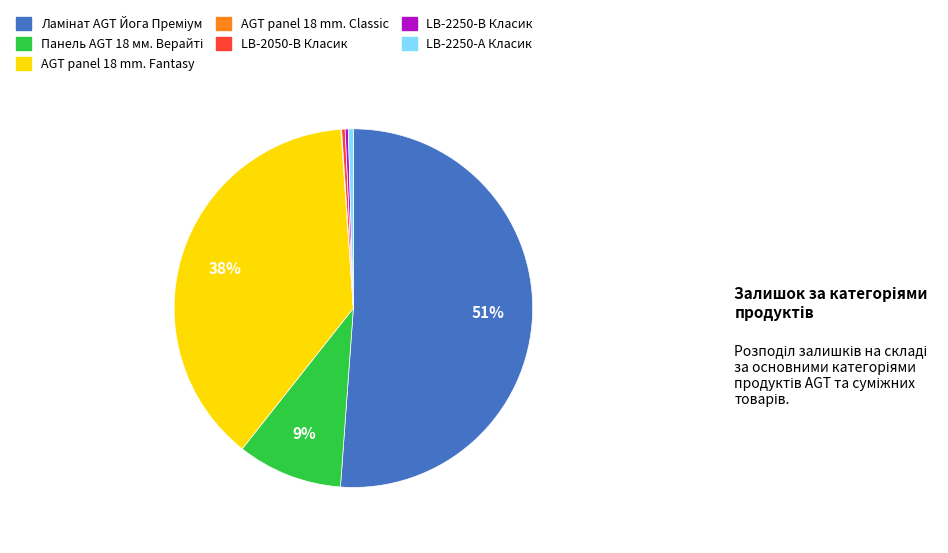

To the nearest percent, what is the average slice percentage?

14%